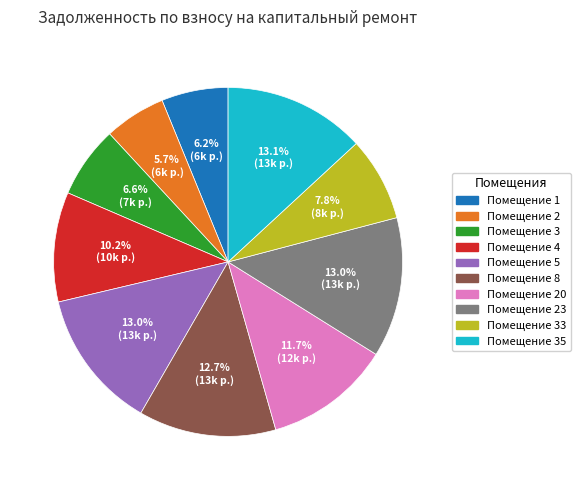

Is there any slice that represents more than half of the pie?

No